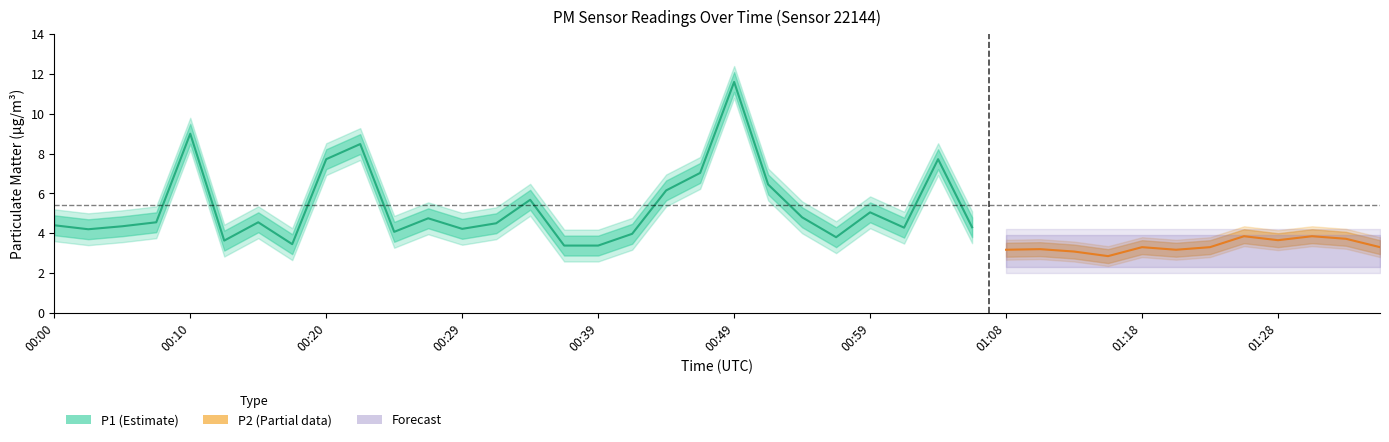

What is the label of the 21st point from the right?

00:46